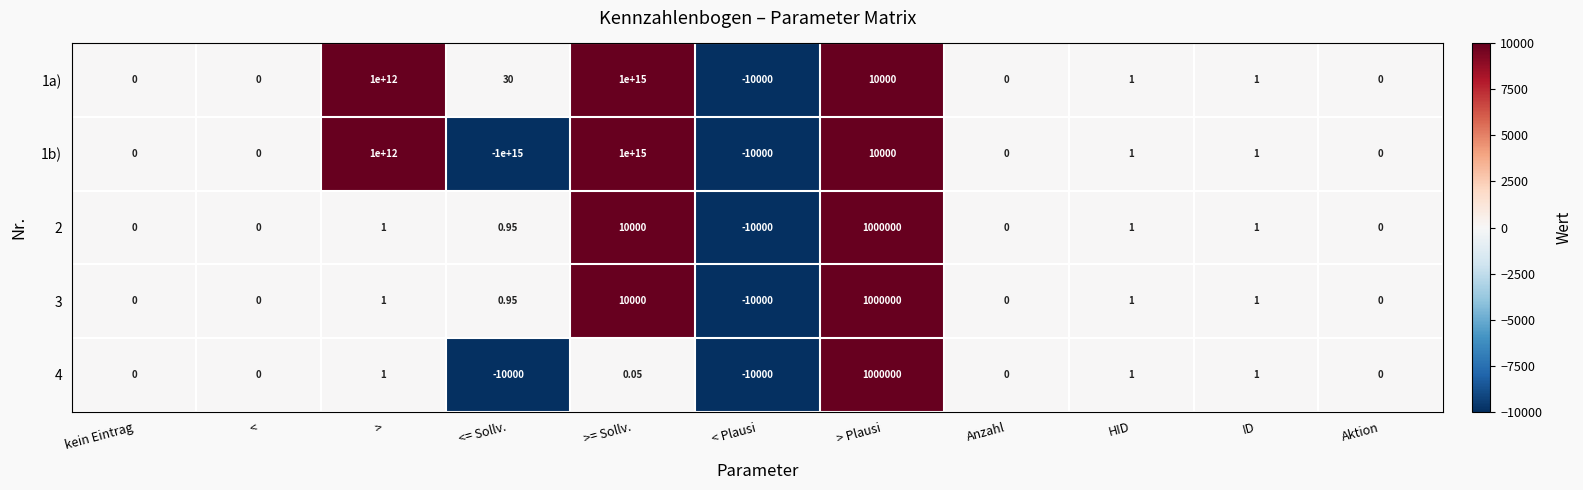

Which label corresponds to the largest value in the chart?

>= Sollv.